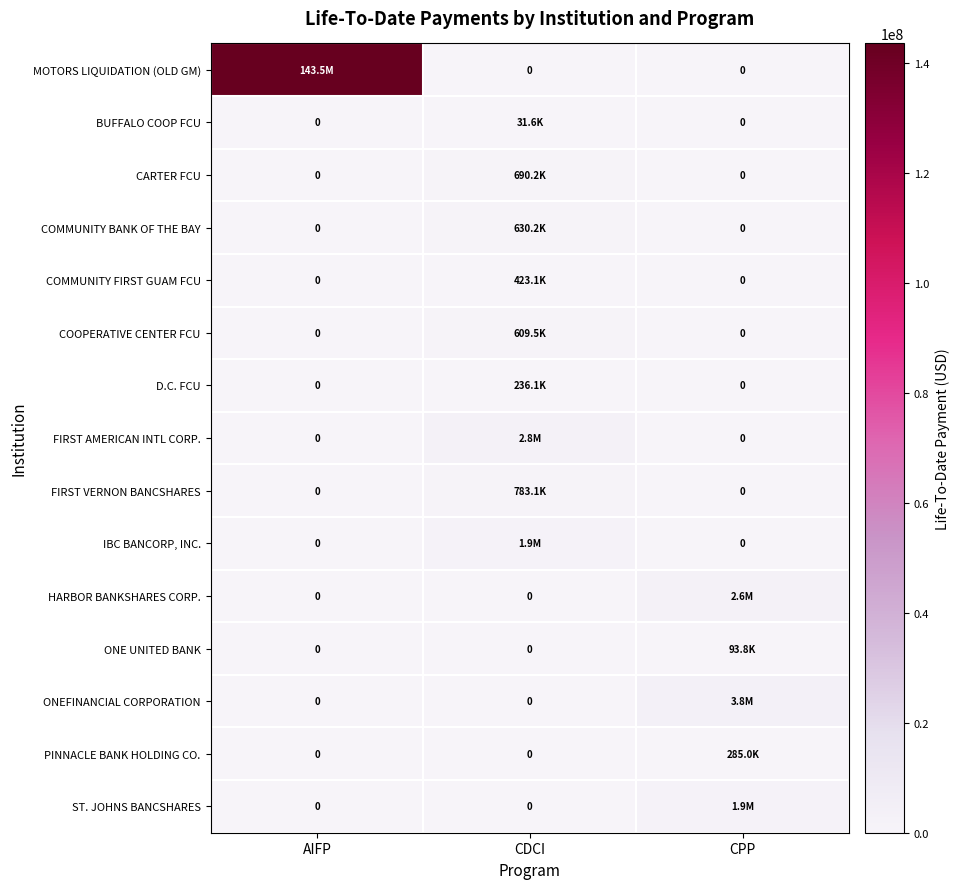

At which category does the chart reach its peak across all series?

AIFP